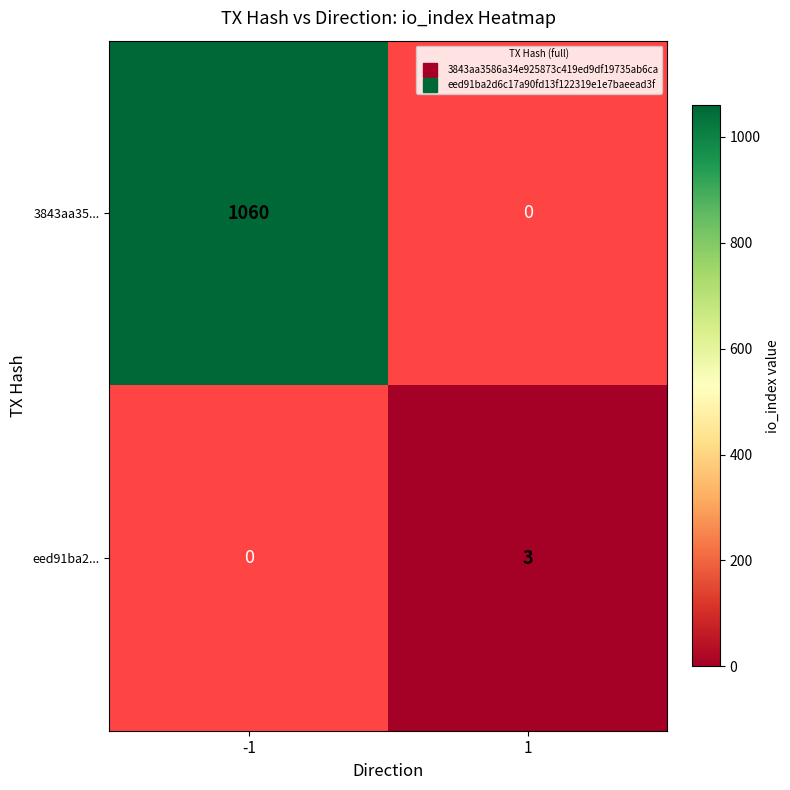

List the labels in order of eed91ba2... value, smallest first.

-1, 1